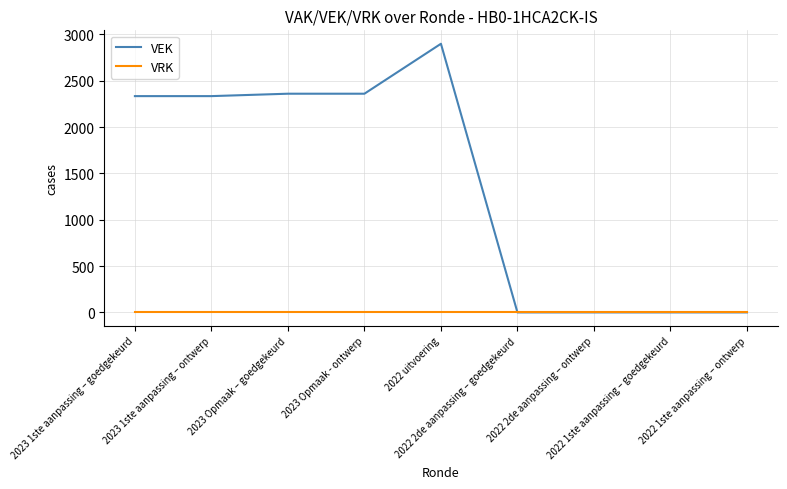

Is this an area chart (filled region under the line)?

No